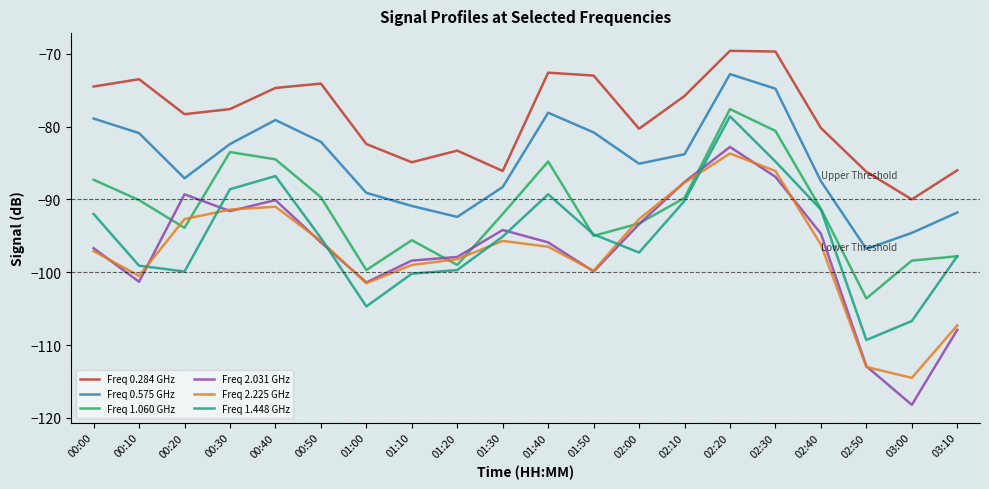

Which series changed the most between 01:00 and 02:10?

Freq 1.448 GHz